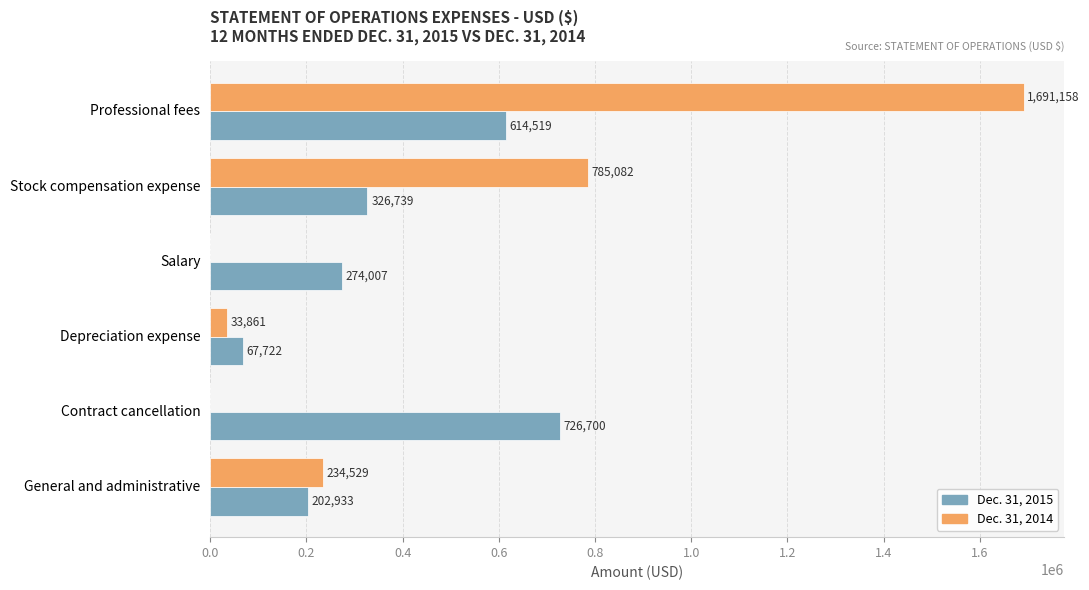

Is the value of Dec. 31, 2015 at Stock compensation expense greater than the value of Dec. 31, 2014 at Depreciation expense?

Yes